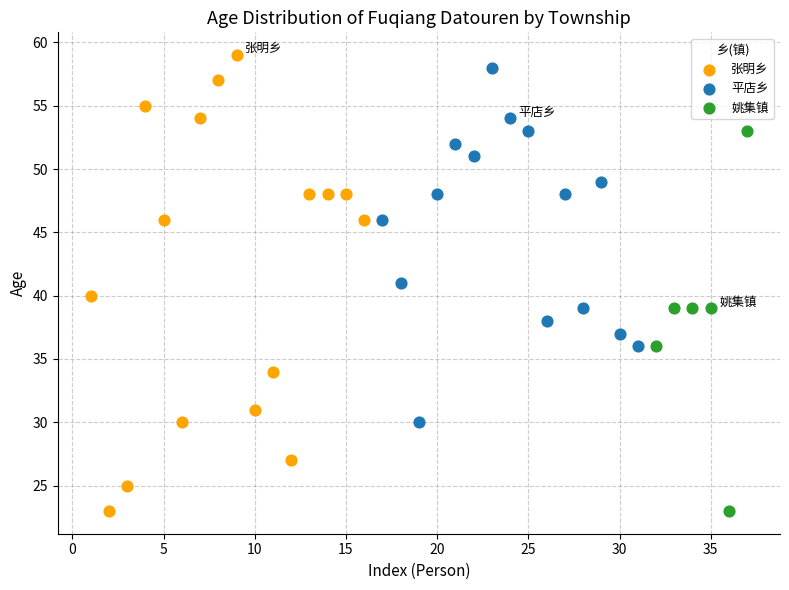

Which series has the widest spread of Y values?

张明乡